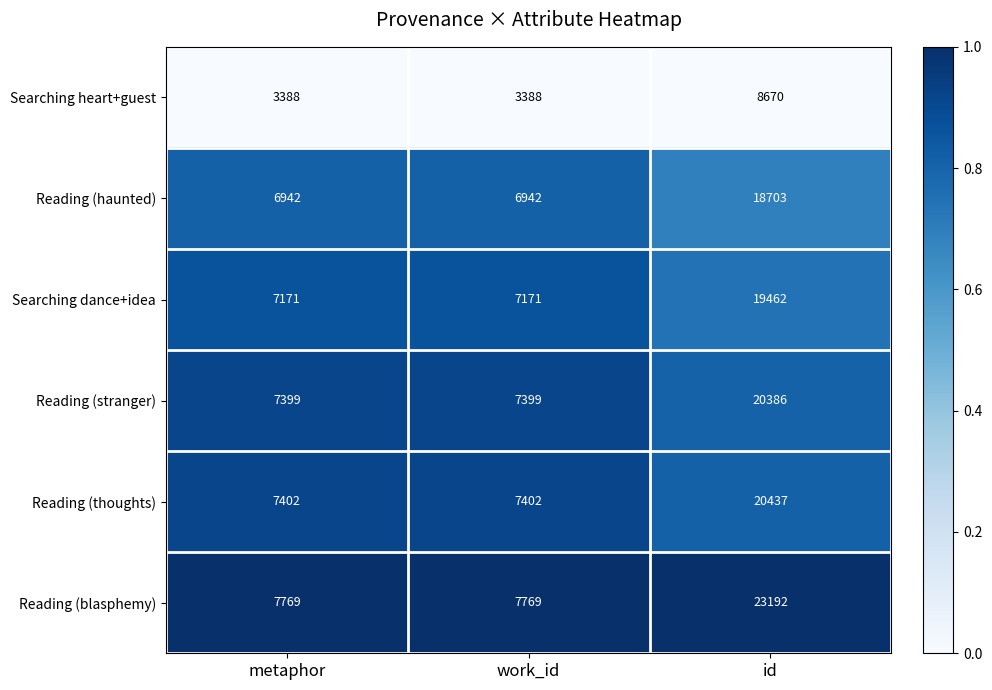

Is the value of Reading (stranger) at metaphor greater than the value of Reading (blasphemy) at work_id?

No